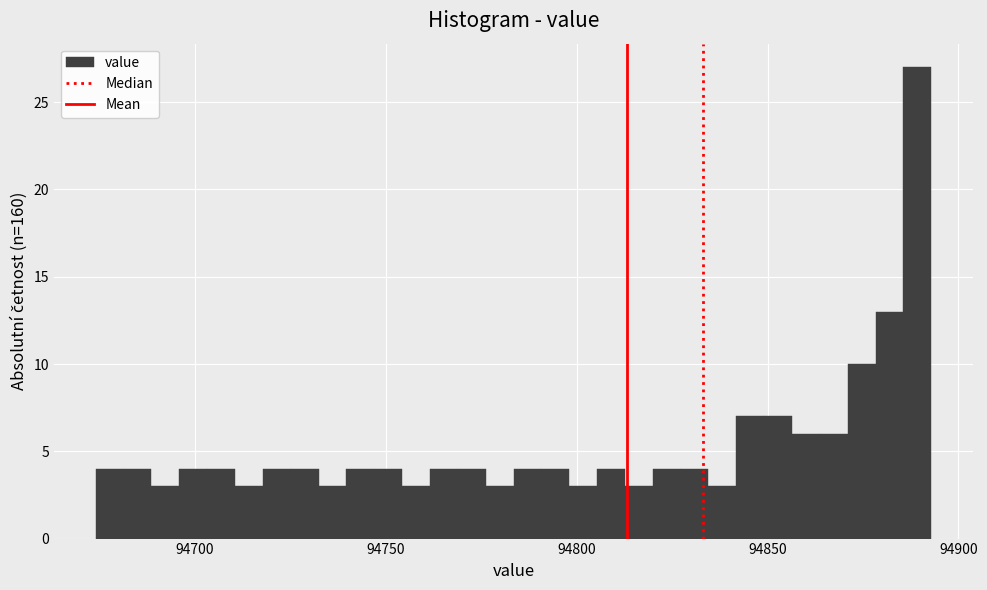

Around what value on the x-axis is the tallest bar? Give the approximate position of its centre, as read against the axis.

94890